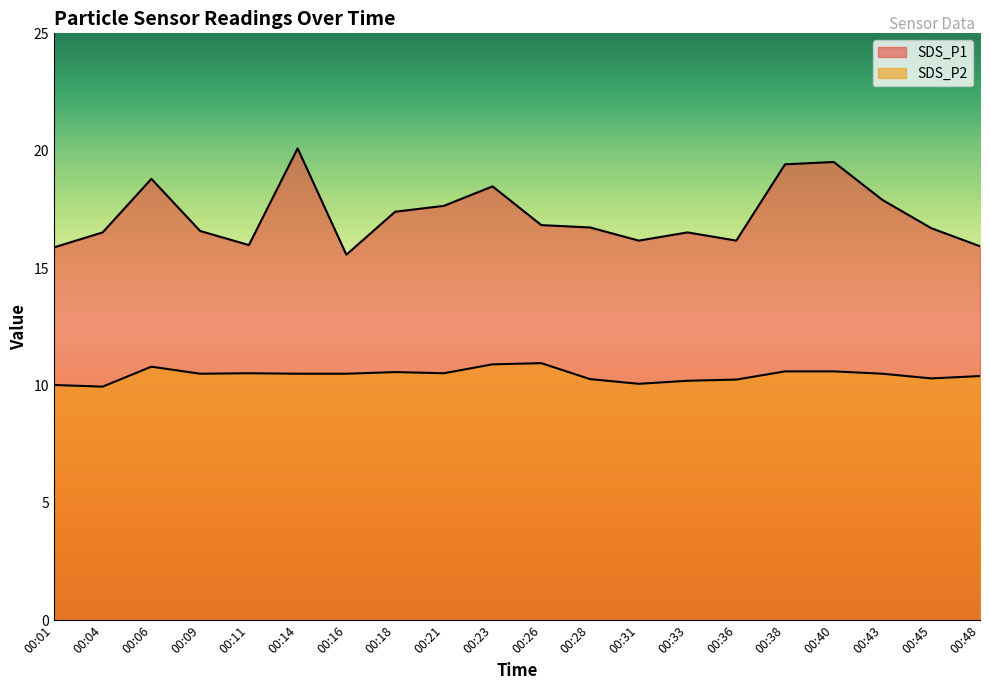

Which category has the highest value across all series?

00:14